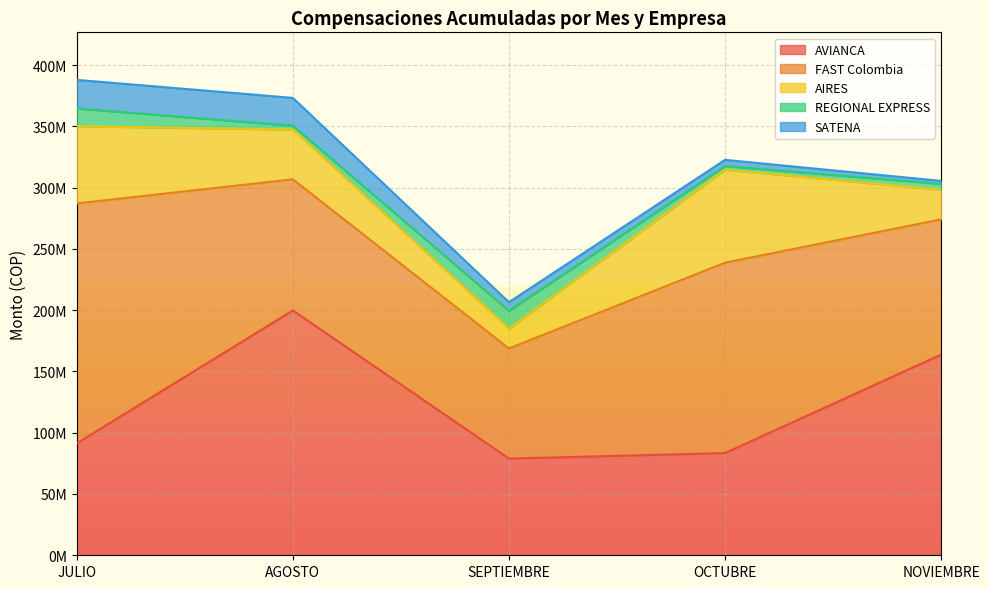

What is the value of the FAST Colombia point at the 1st from the left?

195746323